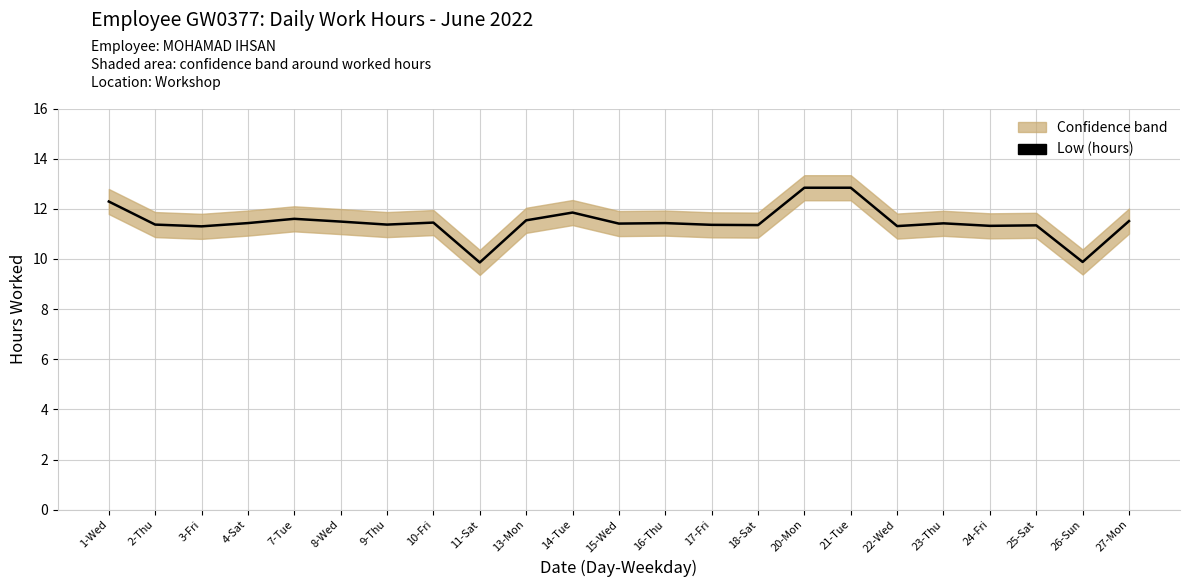

What value does the data have at 18-Sat?

11.3